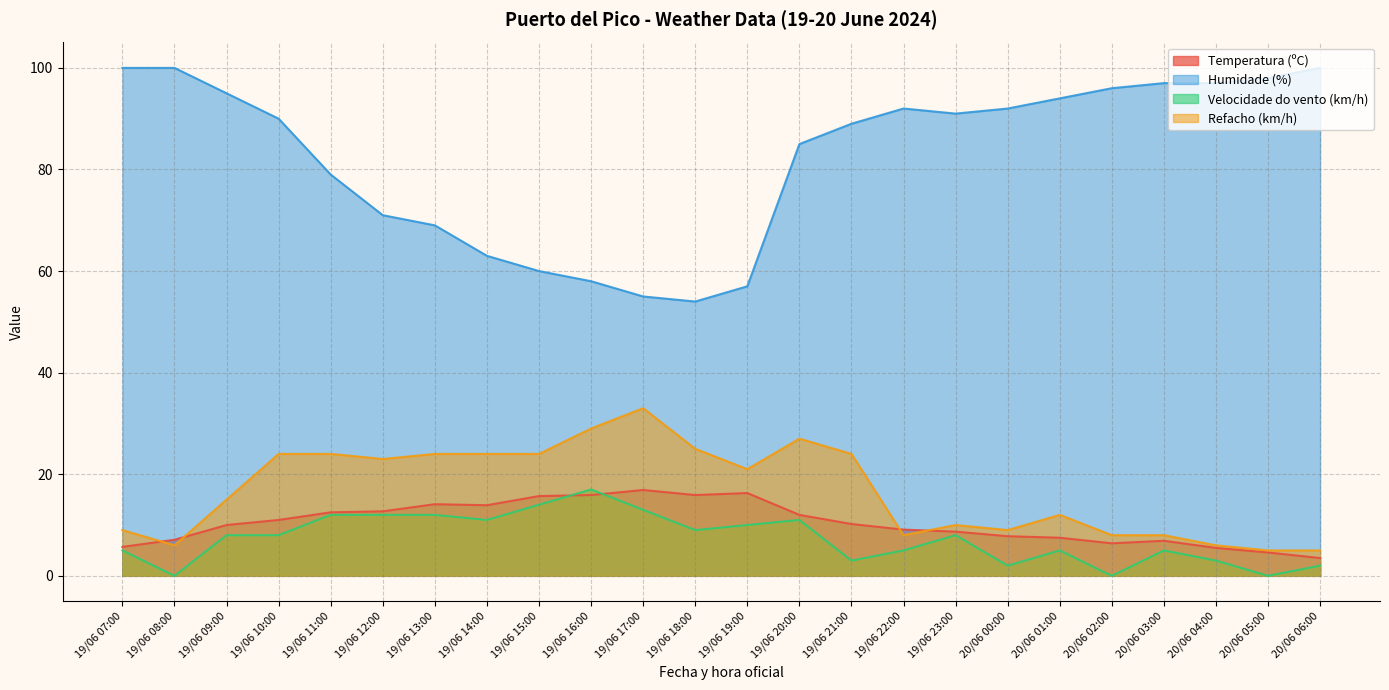

Reading right to left, list all the values displayed in this chart.

Temperatura (ºC): 20/06 06:00=3.5	20/06 05:00=4.6	20/06 04:00=5.5	20/06 03:00=6.9	20/06 02:00=6.4	20/06 01:00=7.5	20/06 00:00=7.8	19/06 23:00=8.7	19/06 22:00=9.1	19/06 21:00=10.2	19/06 20:00=12.0	19/06 19:00=16.3	19/06 18:00=15.9	19/06 17:00=16.9	19/06 16:00=15.9	19/06 15:00=15.7	19/06 14:00=13.9	19/06 13:00=14.1	19/06 12:00=12.7	19/06 11:00=12.5	19/06 10:00=11.0	19/06 09:00=10.0	19/06 08:00=7.1	19/06 07:00=5.7
Humidade (%): 20/06 06:00=100.0	20/06 05:00=98.0	20/06 04:00=97.0	20/06 03:00=97.0	20/06 02:00=96.0	20/06 01:00=94.0	20/06 00:00=92.0	19/06 23:00=91.0	19/06 22:00=92.0	19/06 21:00=89.0	19/06 20:00=85.0	19/06 19:00=57.0	19/06 18:00=54.0	19/06 17:00=55.0	19/06 16:00=58.0	19/06 15:00=60.0	19/06 14:00=63.0	19/06 13:00=69.0	19/06 12:00=71.0	19/06 11:00=79.0	19/06 10:00=90.0	19/06 09:00=95.0	19/06 08:00=100.0	19/06 07:00=100.0
Velocidade do vento (km/h): 20/06 06:00=2.0	20/06 05:00=0.0	20/06 04:00=3.0	20/06 03:00=5.0	20/06 02:00=0.0	20/06 01:00=5.0	20/06 00:00=2.0	19/06 23:00=8.0	19/06 22:00=5.0	19/06 21:00=3.0	19/06 20:00=11.0	19/06 19:00=10.0	19/06 18:00=9.0	19/06 17:00=13.0	19/06 16:00=17.0	19/06 15:00=14.0	19/06 14:00=11.0	19/06 13:00=12.0	19/06 12:00=12.0	19/06 11:00=12.0	19/06 10:00=8.0	19/06 09:00=8.0	19/06 08:00=0.0	19/06 07:00=5.0
Refacho (km/h): 20/06 06:00=5.0	20/06 05:00=5.0	20/06 04:00=6.0	20/06 03:00=8.0	20/06 02:00=8.0	20/06 01:00=12.0	20/06 00:00=9.0	19/06 23:00=10.0	19/06 22:00=8.0	19/06 21:00=24.0	19/06 20:00=27.0	19/06 19:00=21.0	19/06 18:00=25.0	19/06 17:00=33.0	19/06 16:00=29.0	19/06 15:00=24.0	19/06 14:00=24.0	19/06 13:00=24.0	19/06 12:00=23.0	19/06 11:00=24.0	19/06 10:00=24.0	19/06 09:00=15.0	19/06 08:00=6.0	19/06 07:00=9.0